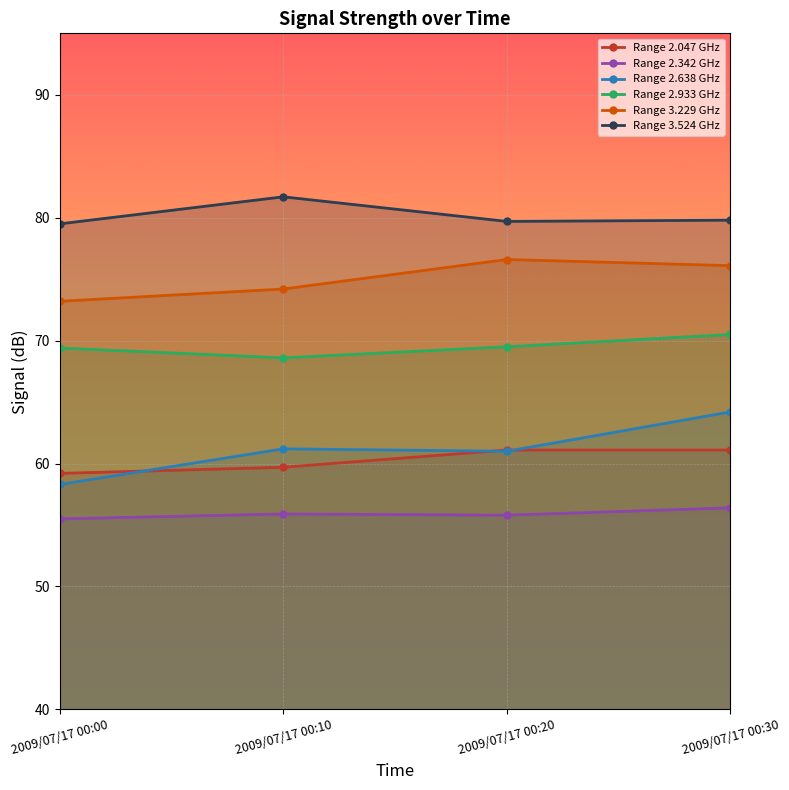

The Range 2.638 GHz series shows 64.2 at 2009/07/17 00:30. True or false?

True